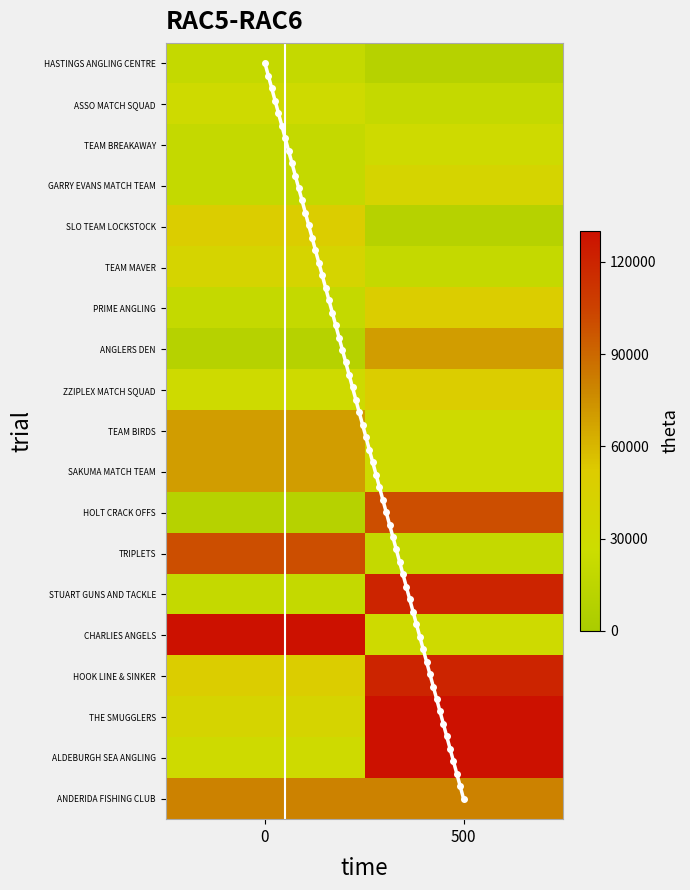

What is the maximum value for ANDERIDA FISHING CLUB?

80000